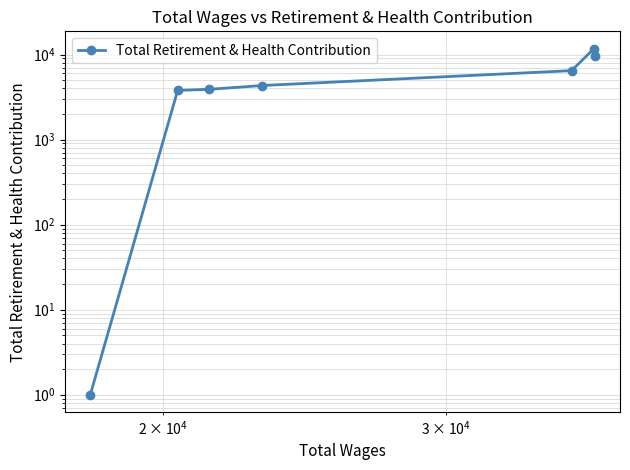

What is the value of the 2nd point from the left?

3790